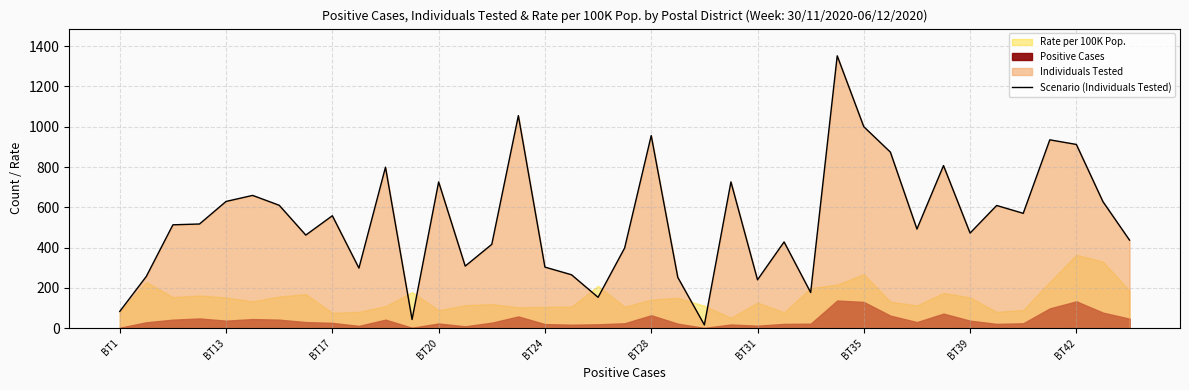

Approximately how many times larger is the value at BT1 compared to 35?

0.1